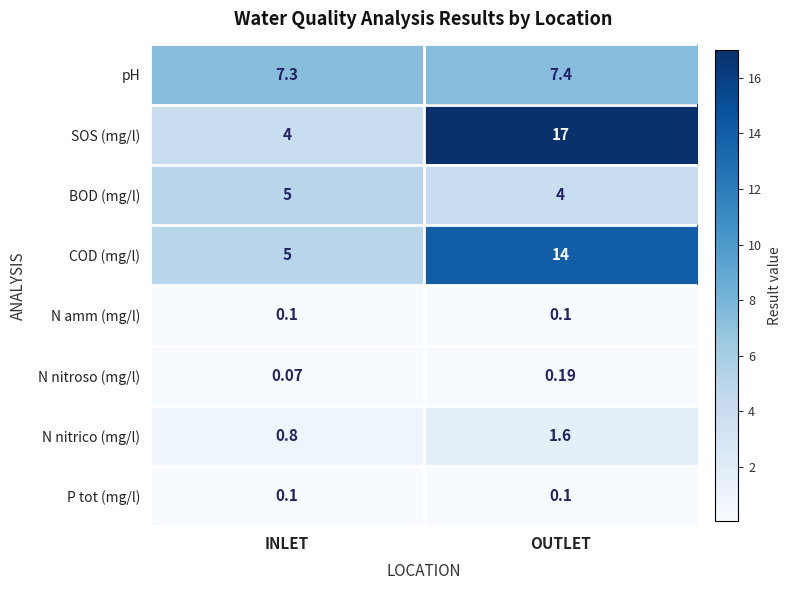

At which category does the chart reach its peak across all series?

OUTLET